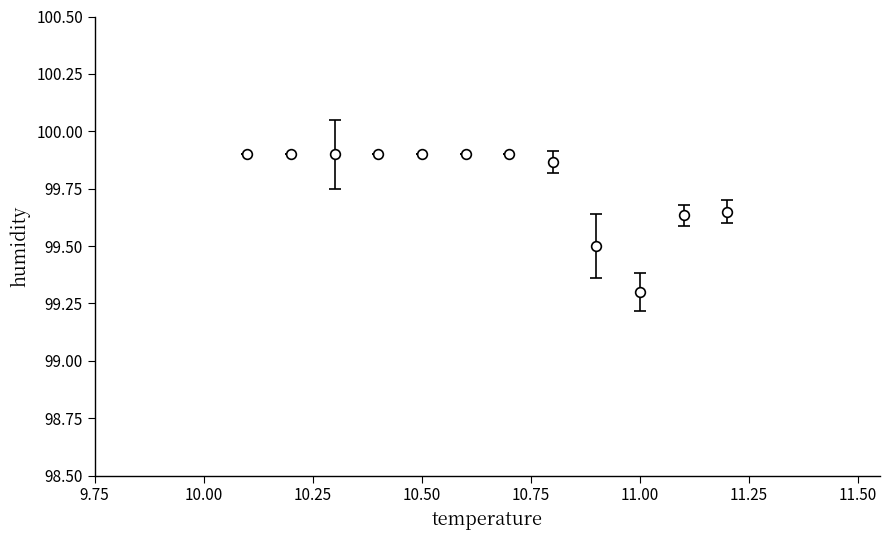

How many values are between 99 and 100?

12